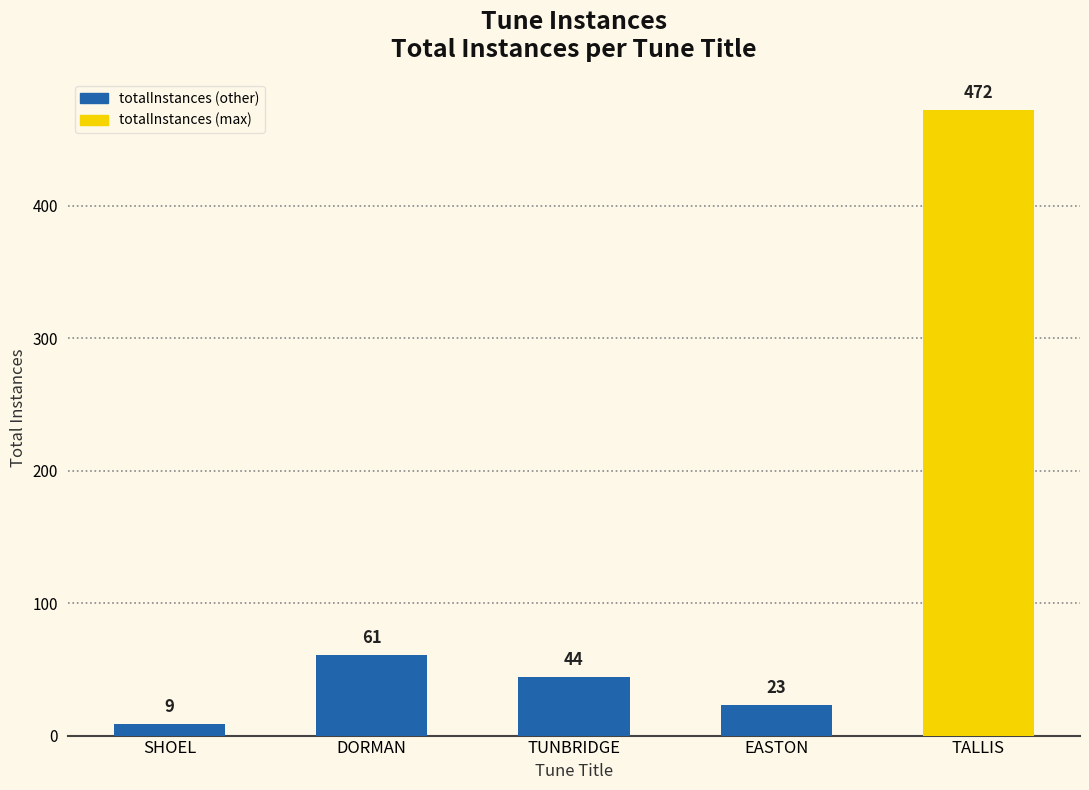

What position from the left is TALLIS?

5